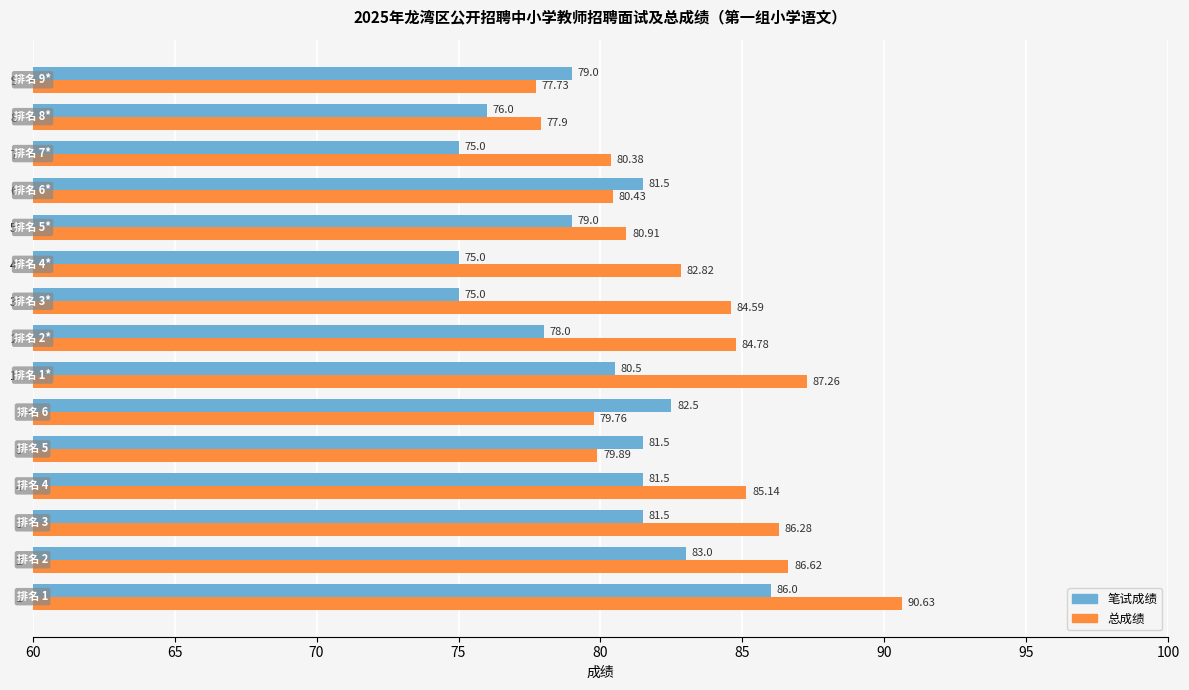

What is the difference between the second highest and minimum values in the 笔试成绩 series?

8.0